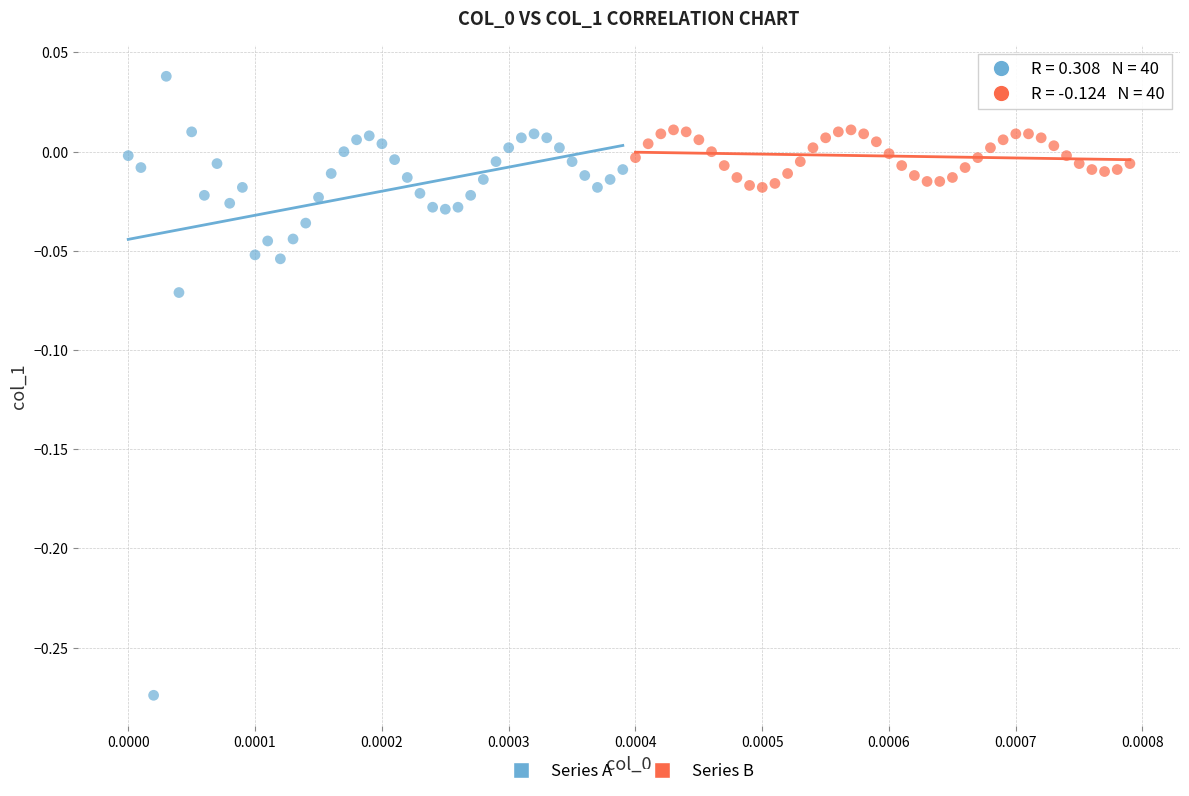

Which series has the widest spread of Y values?

Series A